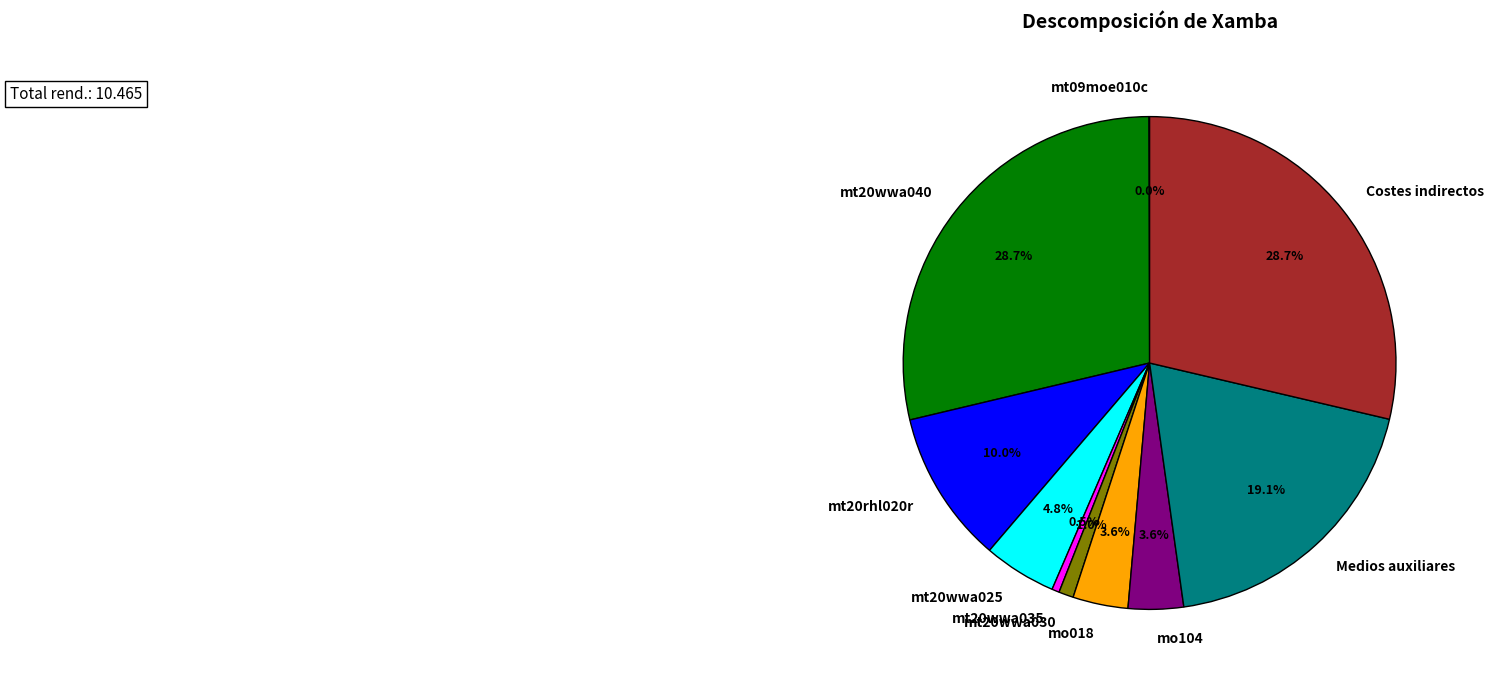

The Medios auxiliares slice represents 19% of the pie. True or false?

True